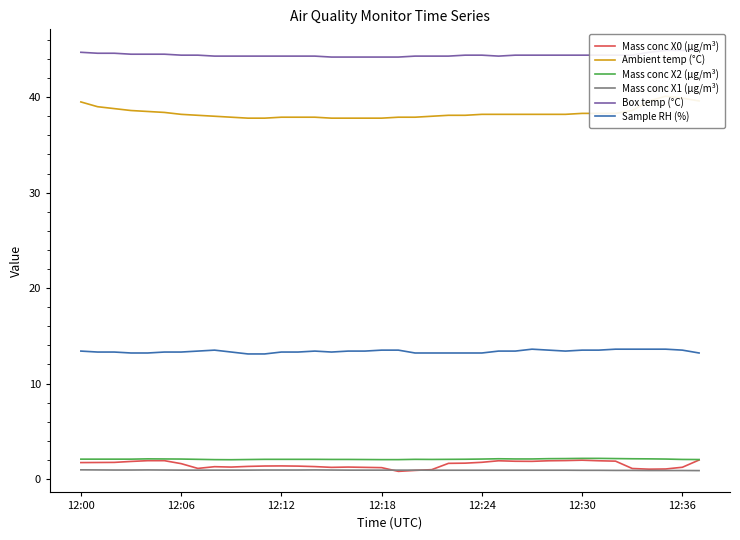

What is the value of the Mass conc X2 (μg/m³) point at the 24th from the left?

2.1